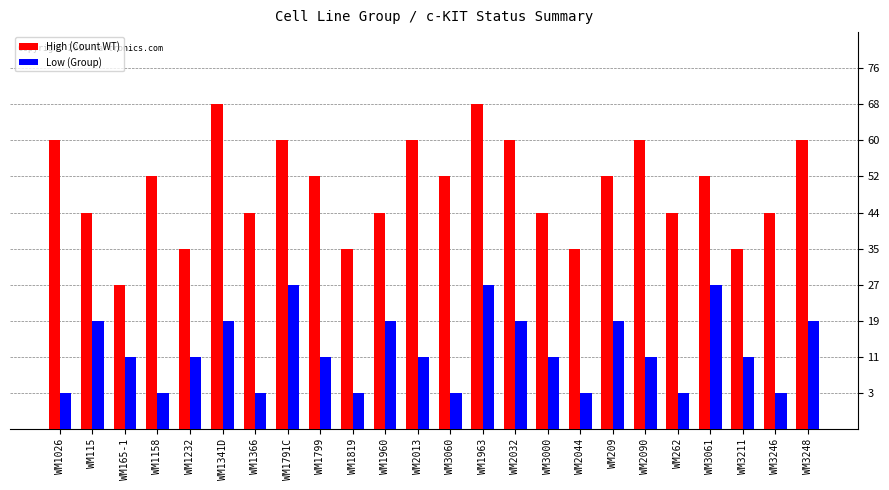

Which series has the largest range (max minus min)?

High (Count WT)